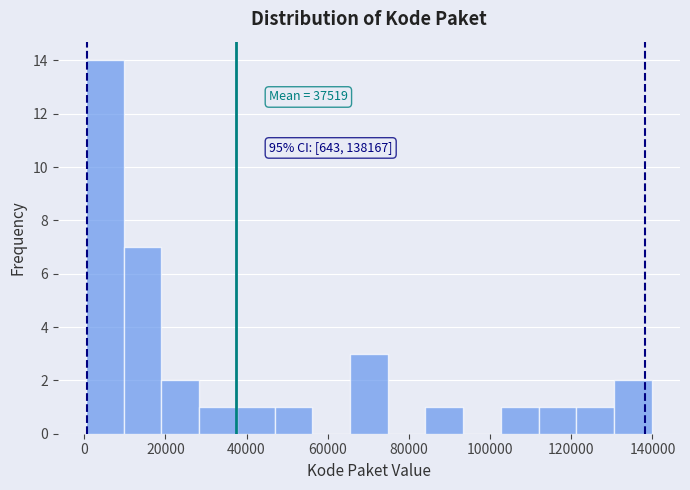

Over which range of the x-axis is the bar tallest?

0 to 10000